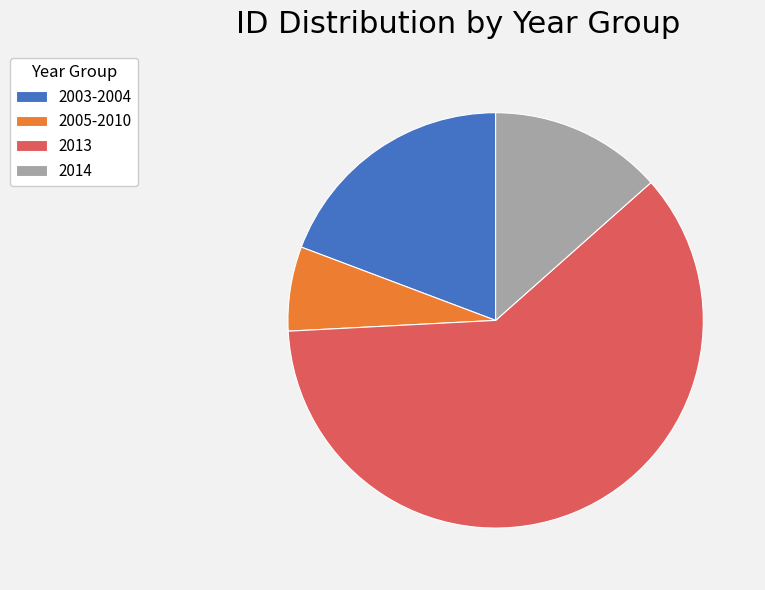

Which has a higher value, 2014 or 2005-2010?

2014